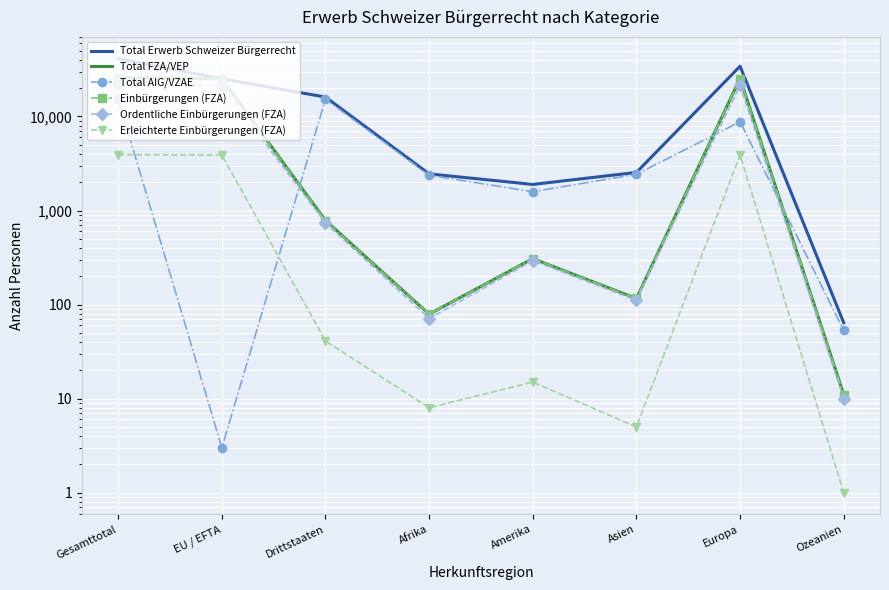

Reading left to right, what are all the values shown in this chart?

Total Erwerb Schweizer Bürgerrecht: Gesamttotal=41236	EU / EFTA=25163	Drittstaaten=16073	Afrika=2452	Amerika=1893	Asien=2541	Europa=34214	Ozeanien=64
Total FZA/VEP: Gesamttotal=25944	EU / EFTA=25160	Drittstaaten=784	Afrika=79	Amerika=308	Asien=116	Europa=25426	Ozeanien=11
Total AIG/VZAE: Gesamttotal=15292	EU / EFTA=3	Drittstaaten=15289	Afrika=2373	Amerika=1585	Asien=2425	Europa=8788	Ozeanien=53
Einbürgerungen (FZA): Gesamttotal=25827	EU / EFTA=25049	Drittstaaten=778	Afrika=79	Amerika=308	Asien=116	Europa=25309	Ozeanien=11
Ordentliche Einbürgerungen (FZA): Gesamttotal=21896	EU / EFTA=21159	Drittstaaten=737	Afrika=71	Amerika=293	Asien=111	Europa=21408	Ozeanien=10
Erleichterte Einbürgerungen (FZA): Gesamttotal=3929	EU / EFTA=3888	Drittstaaten=41	Afrika=8	Amerika=15	Asien=5	Europa=3899	Ozeanien=1